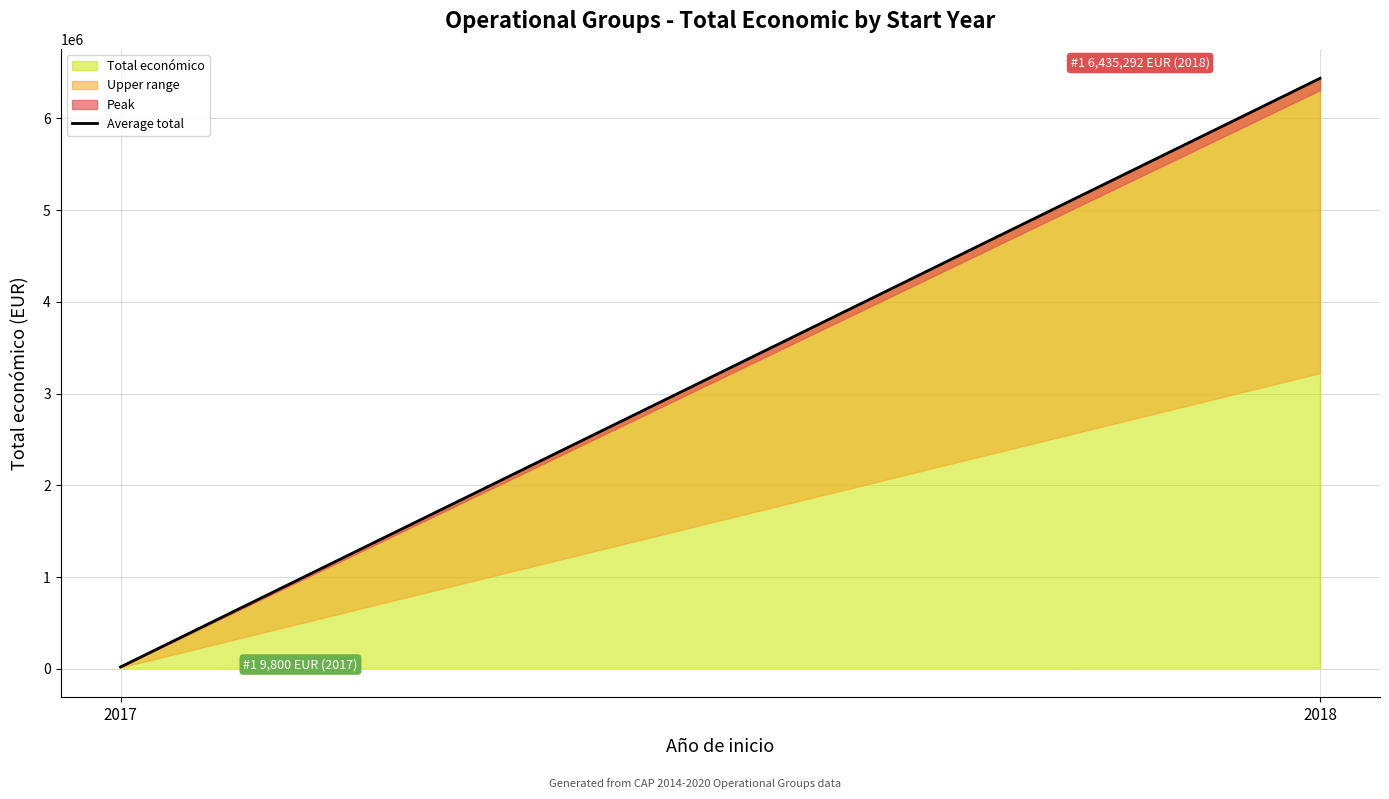

What is the sum of the values at 2017 and 2018?

6455092